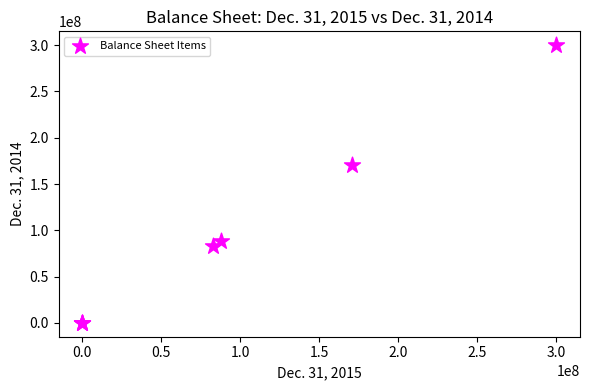

What Y value in the scatter plot is closest to 150000000?

170605906.0